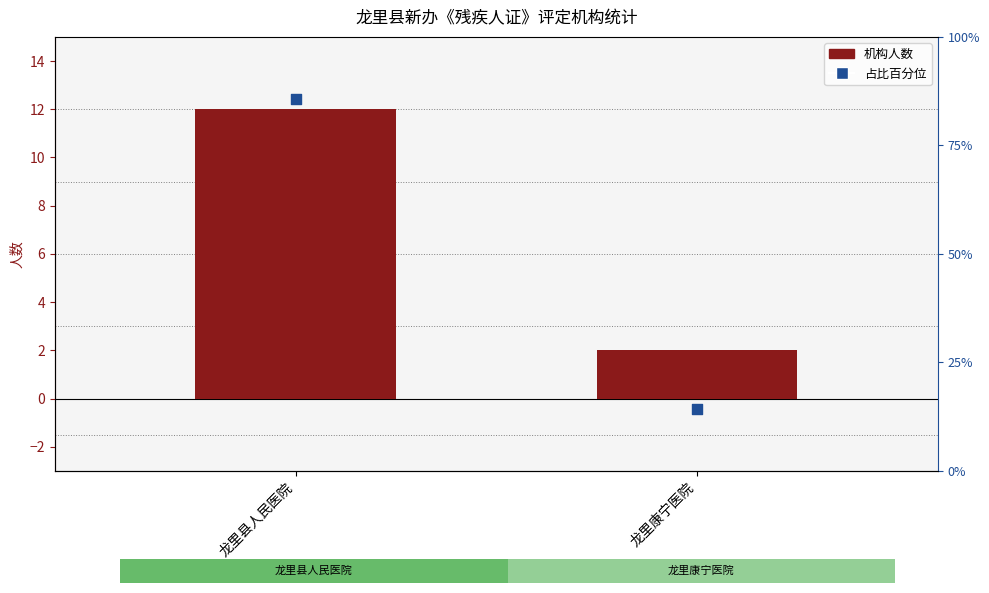

Which series contains the highest Y value?

占比百分位